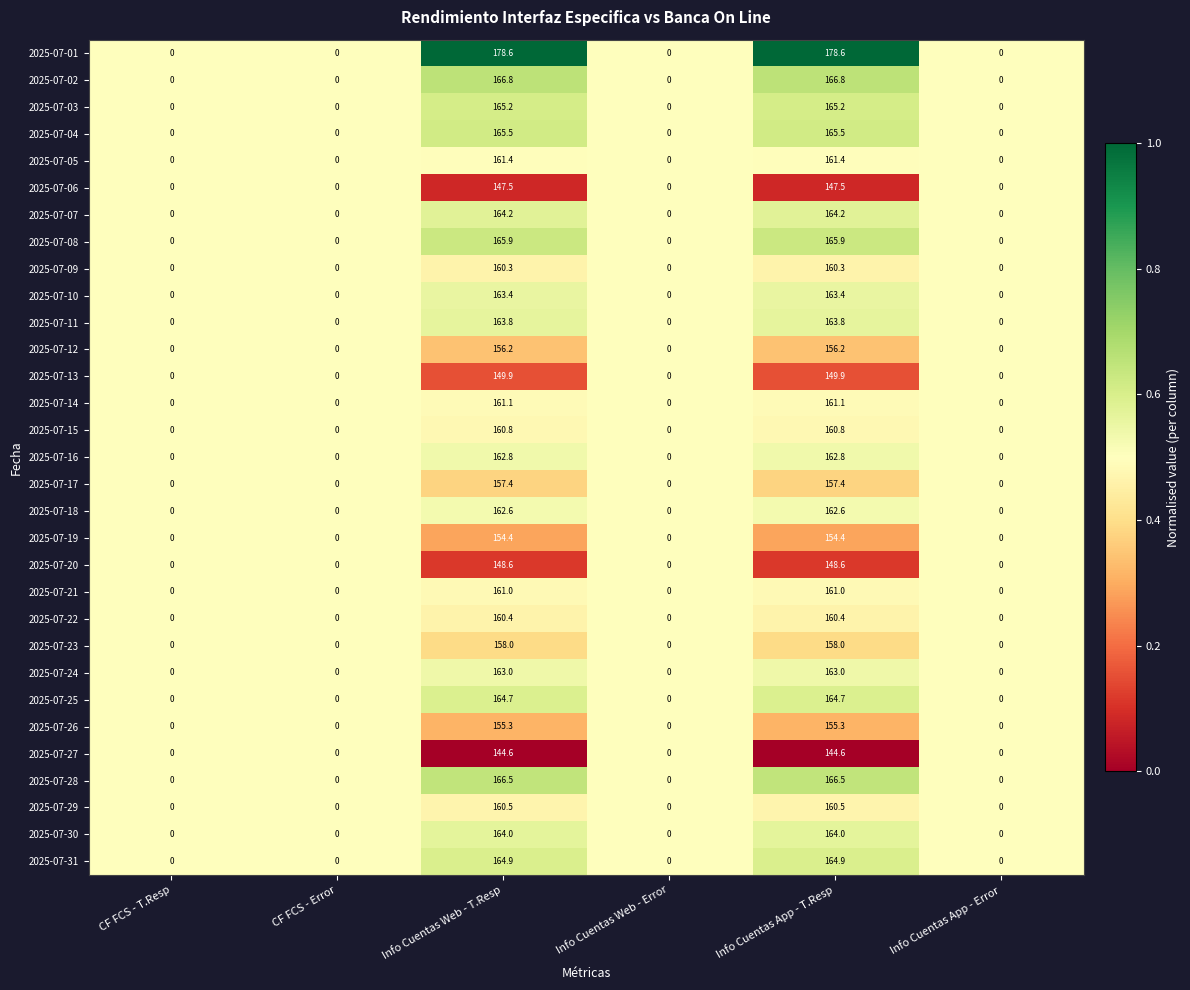

Read the 2025-07-26 value at Info Cuentas App - T.Resp.

155.3